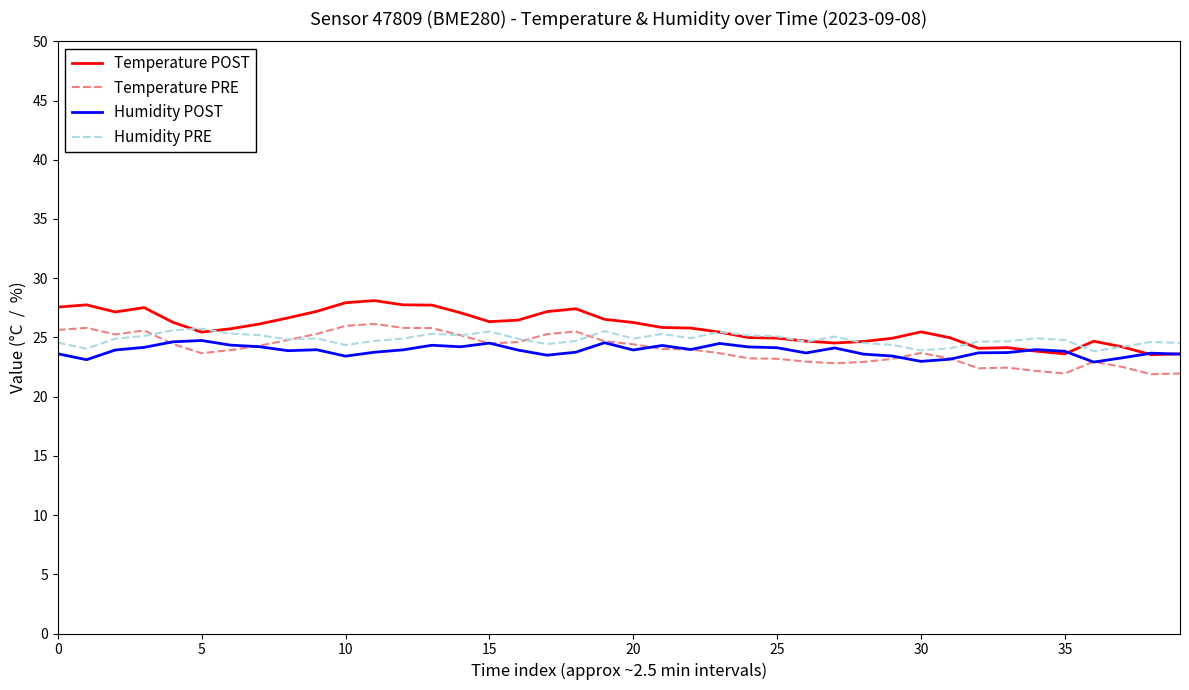

What is the maximum value shown in the chart?

28.1